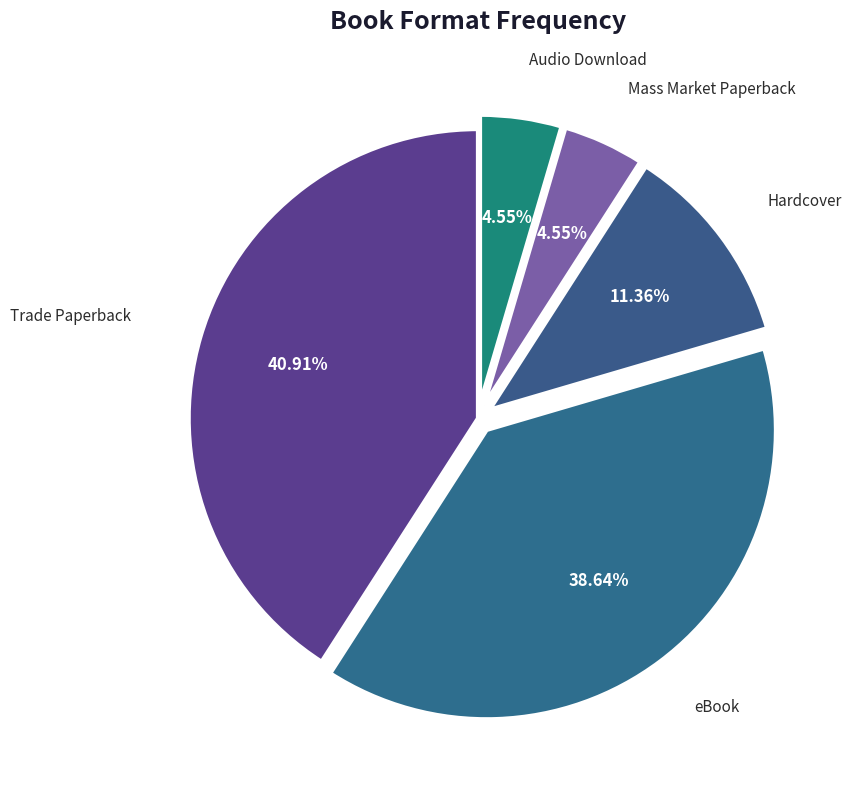

Which category has the biggest portion of the pie?

Trade Paperback